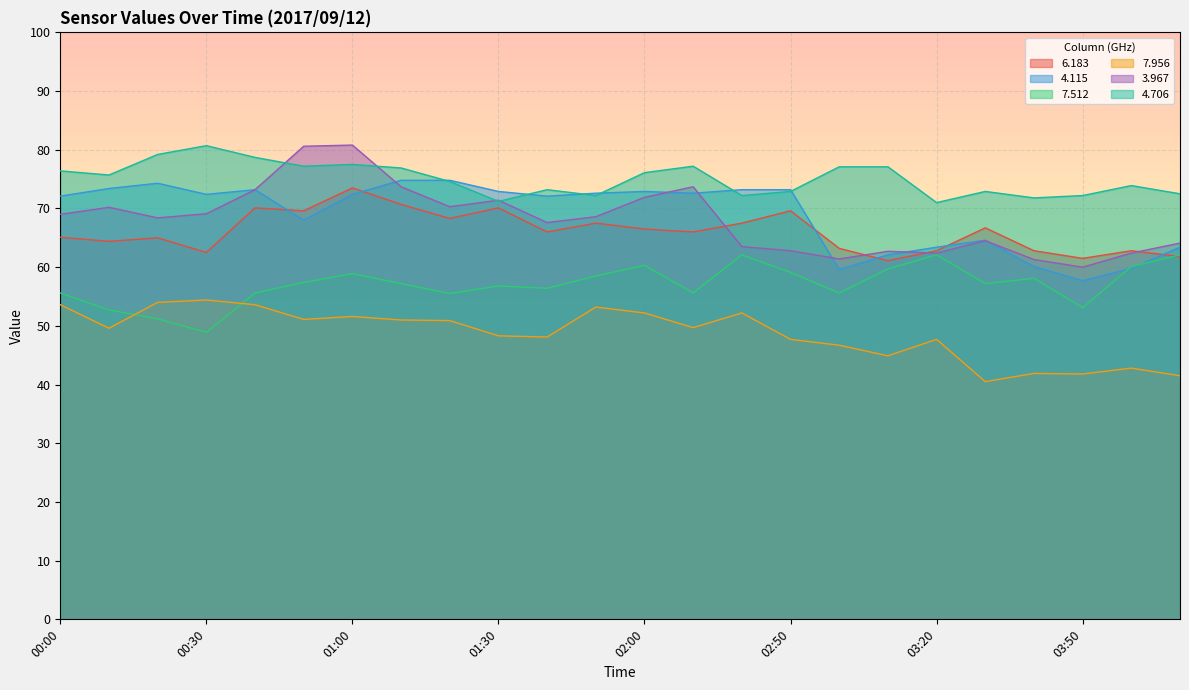

Is it true that 7.512 equals 68.6 at 00:30?

False